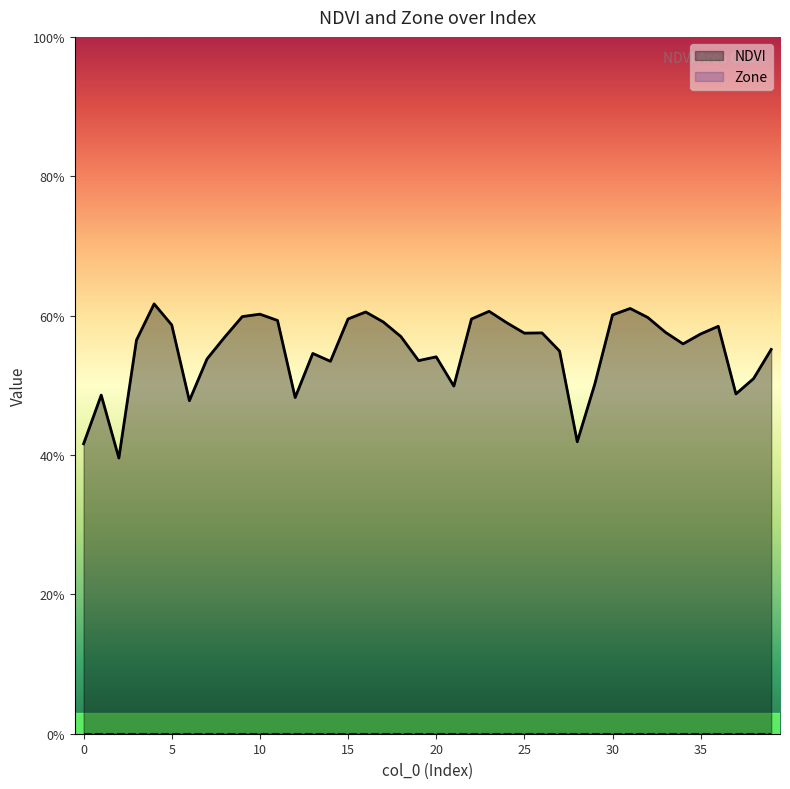

Reading left to right, transcribe all the data shown in this chart.

0=0.4	1=0.5	2=0.4	3=0.6	4=0.6	5=0.6	6=0.5	7=0.5	8=0.6	9=0.6	10=0.6	11=0.6	12=0.5	13=0.5	14=0.5	15=0.6	16=0.6	17=0.6	18=0.6	19=0.5	20=0.5	21=0.5	22=0.6	23=0.6	24=0.6	25=0.6	26=0.6	27=0.5	28=0.4	29=0.5	30=0.6	31=0.6	32=0.6	33=0.6	34=0.6	35=0.6	36=0.6	37=0.5	38=0.5	39=0.6